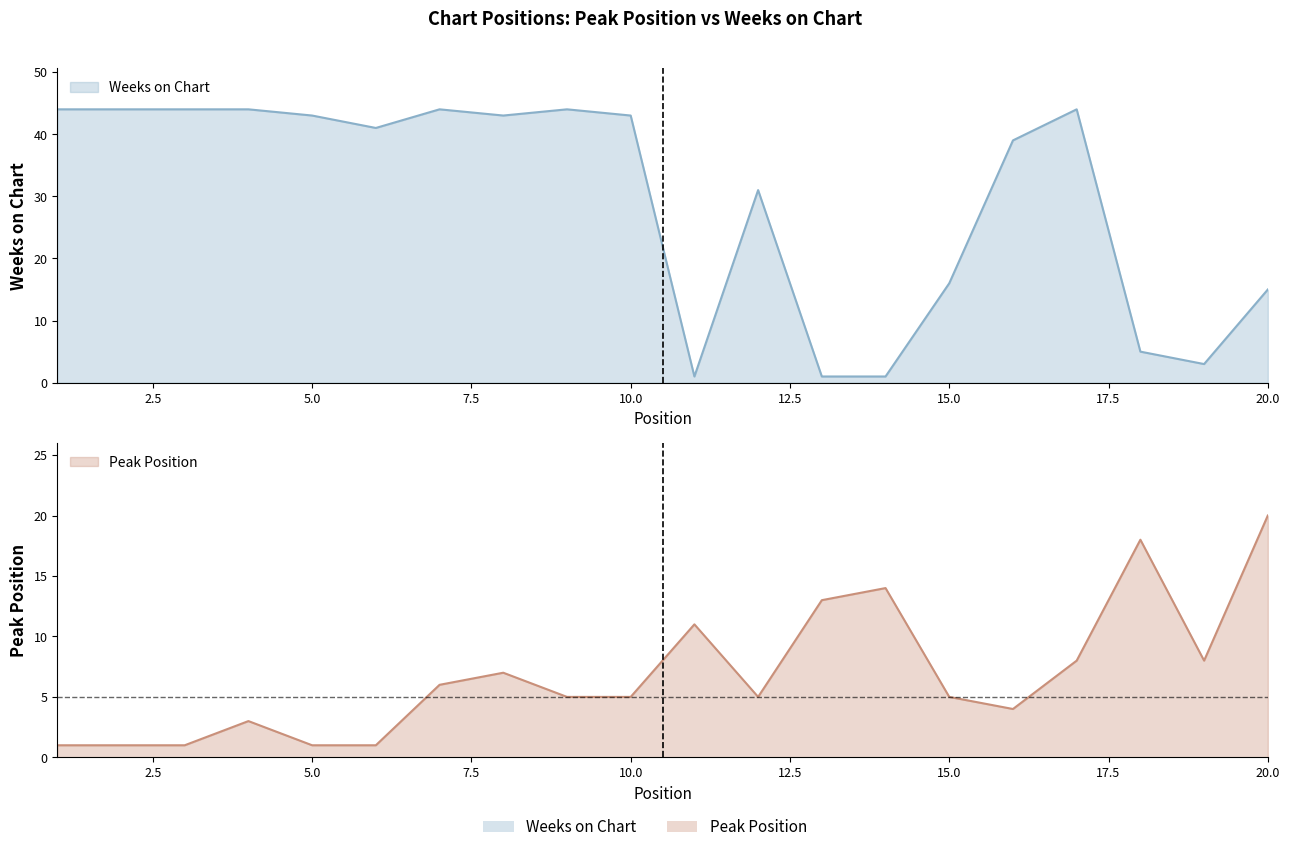

How many times do Peak Position and Weeks on Chart cross each other?

5